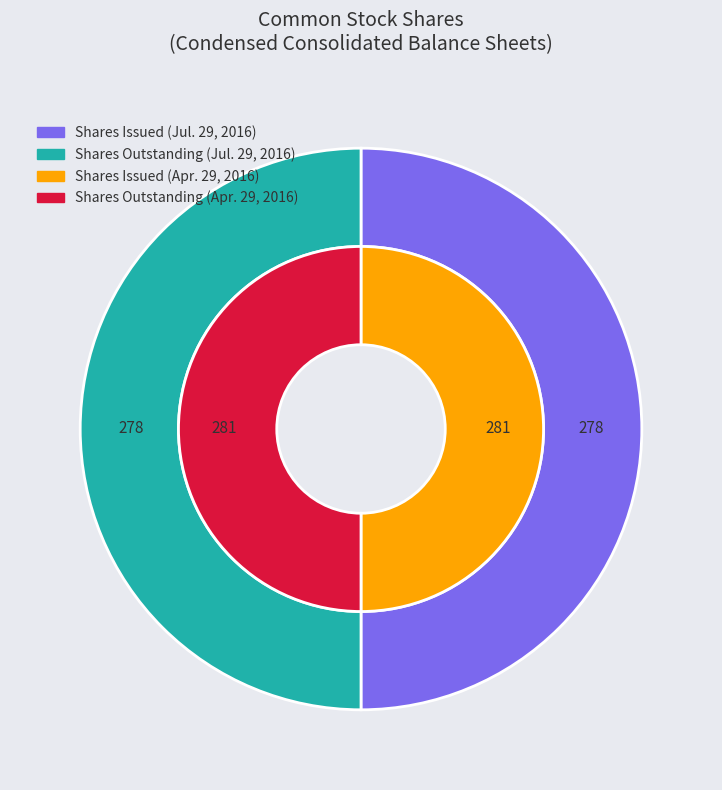

What is the smallest slice in the pie chart?

Jul. 29, 2016